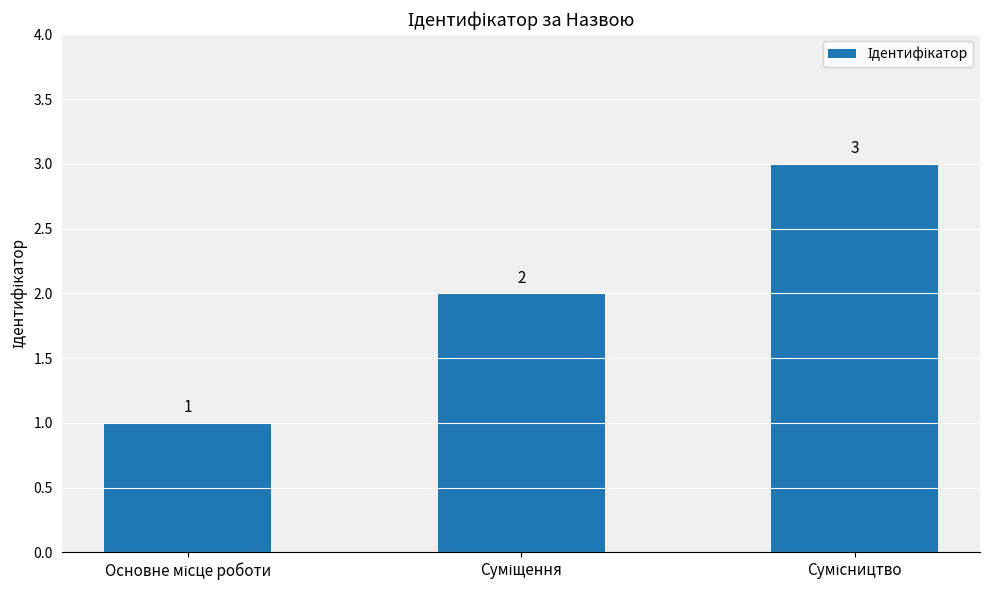

Count the values in the range 1 to 3.

3